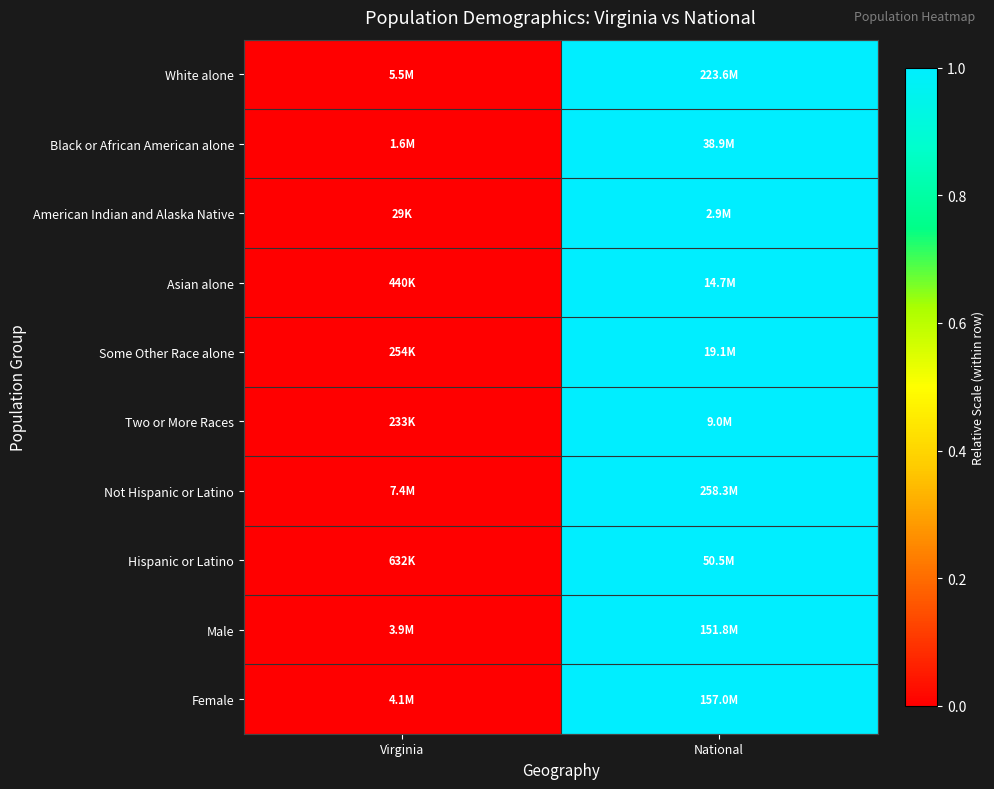

Count the number of categories in the chart.

2